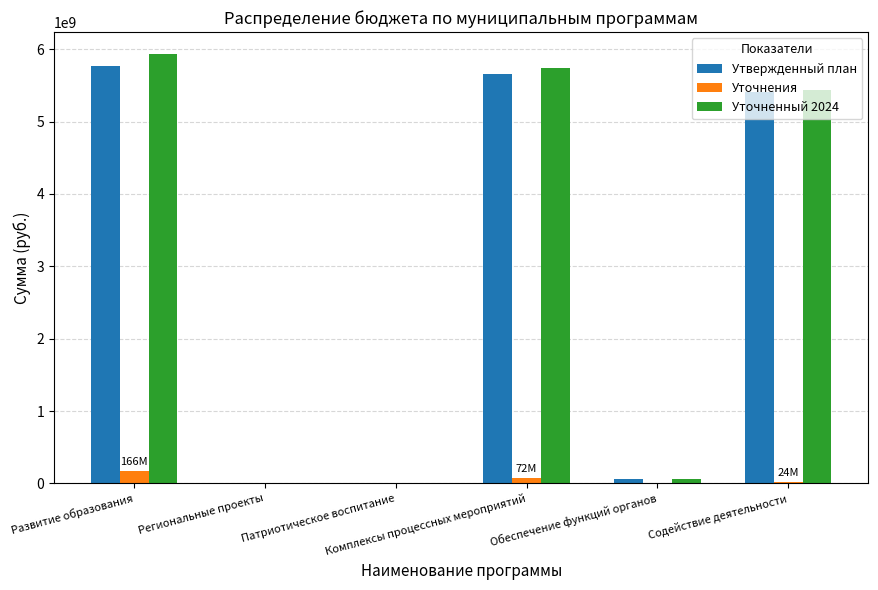

How many groups of bars are there?

6